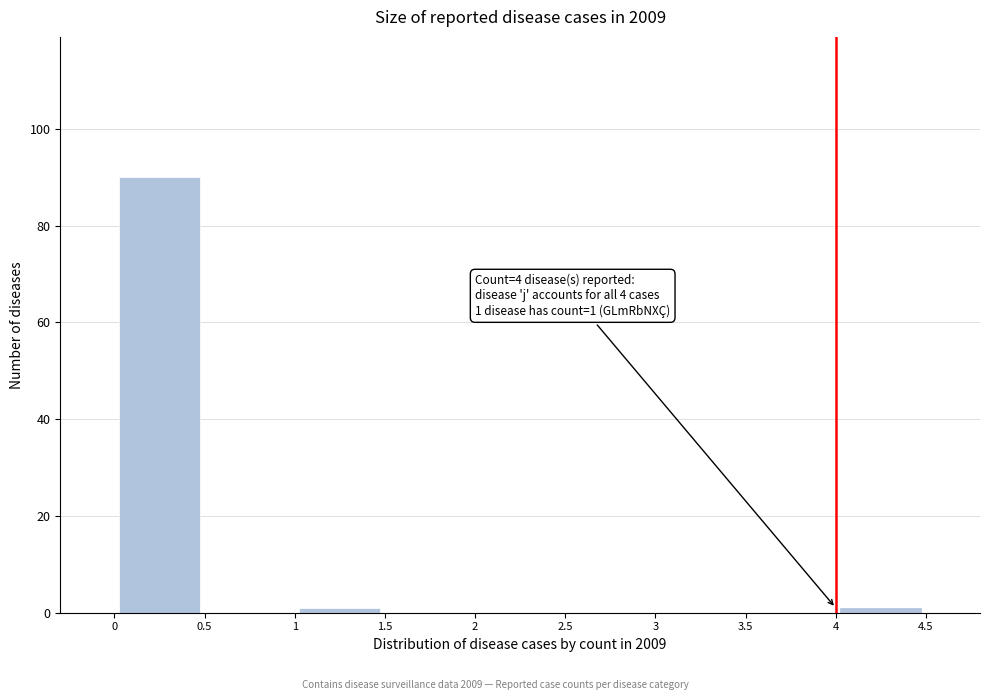

Which range on the x-axis has the tallest bar?

0 to 0.5